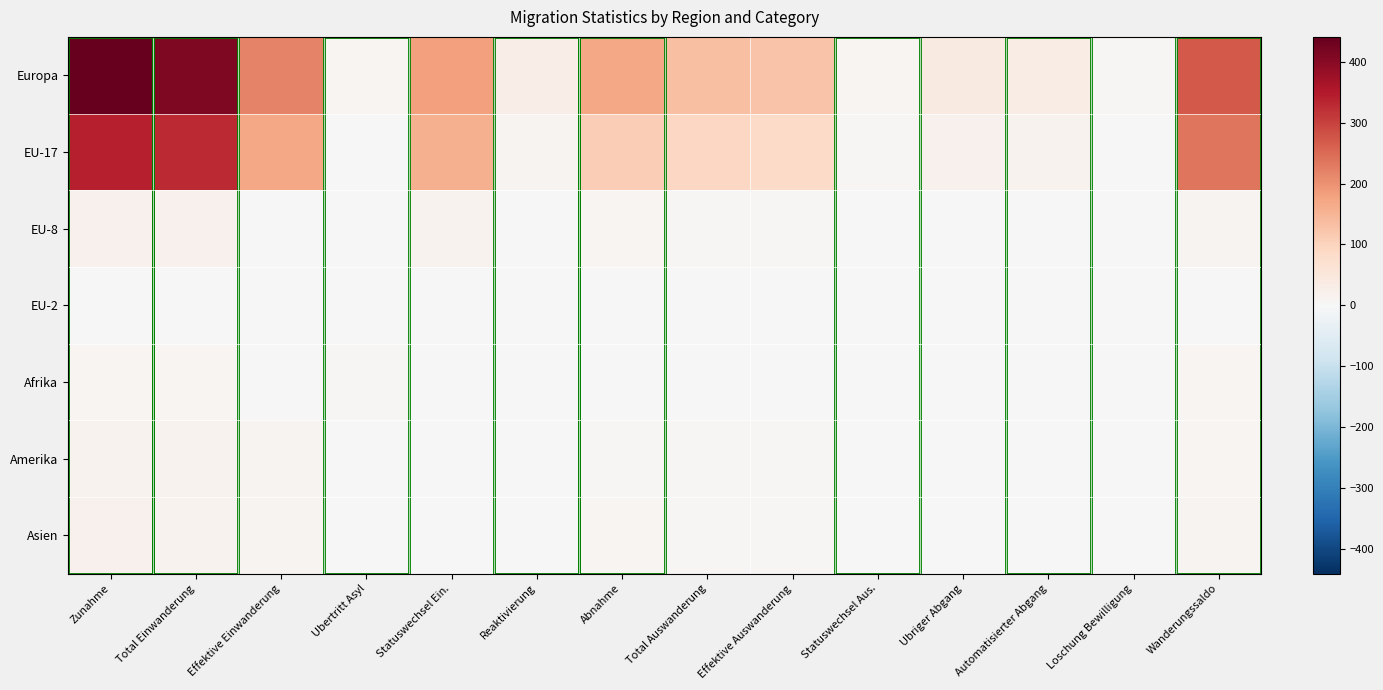

Rank the series by their maximum value, from lowest to highest.

EU-2, Afrika, Amerika, Asien, EU-8, EU-17, Europa